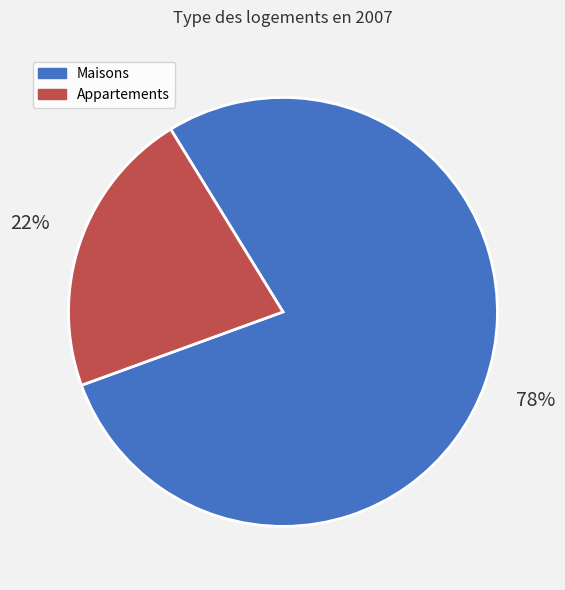

Do Appartements and Maisons together represent more than half of the pie?

Yes